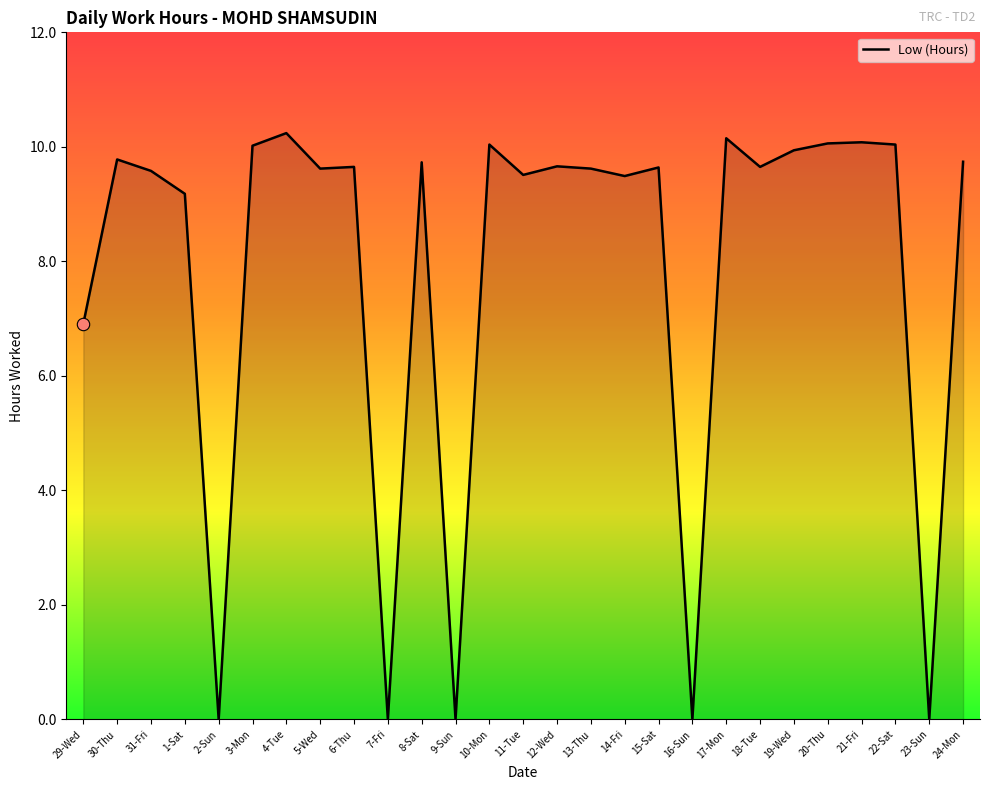

What is the change in value from 7-Fri to 12-Wed?

+9.7